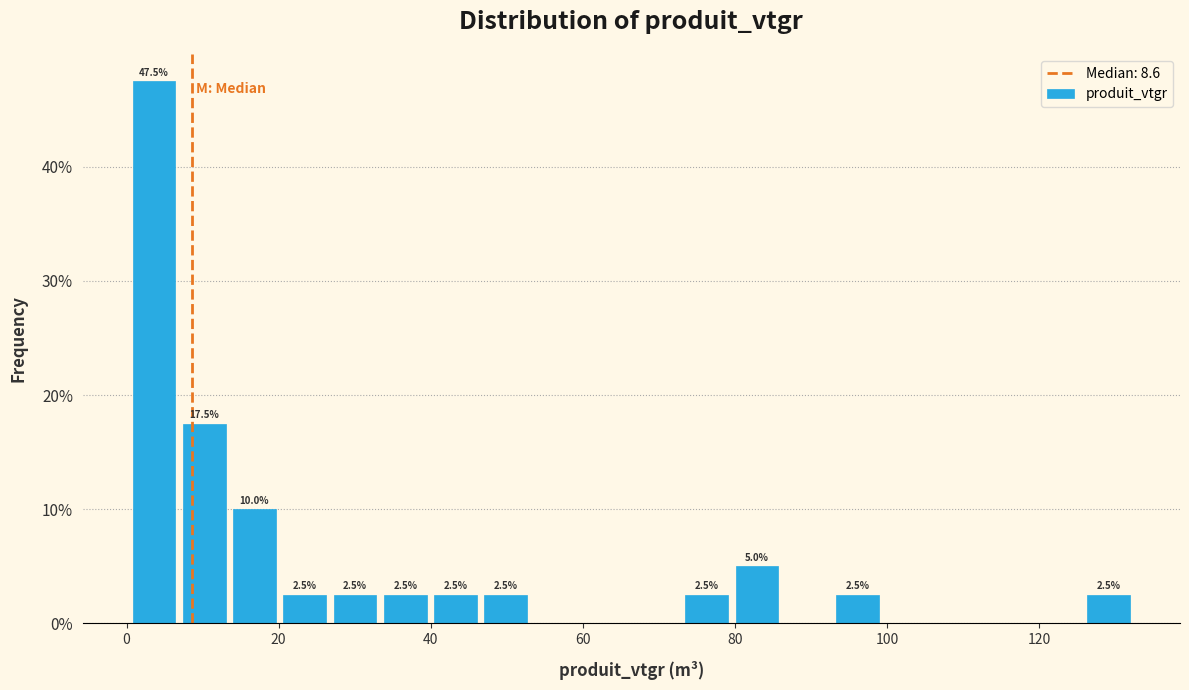

Around what value on the x-axis is the tallest bar? Give the approximate position of its centre, as read against the axis.

4